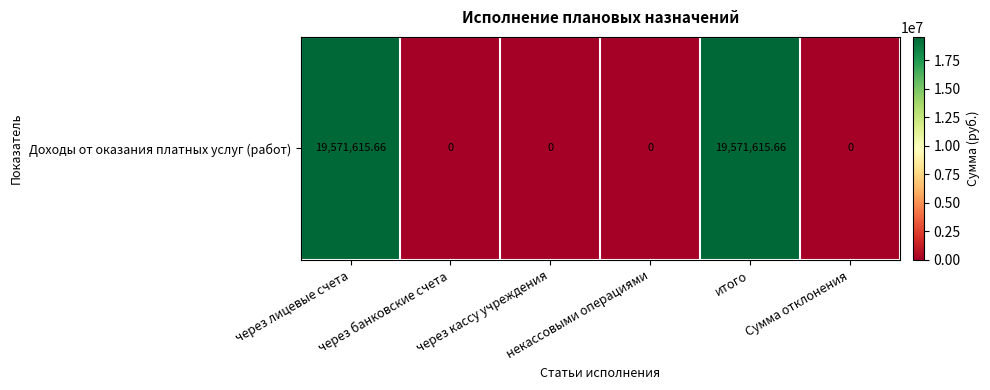

Reading left to right, what are all the values shown in this chart?

через лицевые счета=19571615.7	через банковские счета=0.0	через кассу учреждения=0.0	некассовыми операциями=0.0	итого=19571615.7	Сумма отклонения=0.0